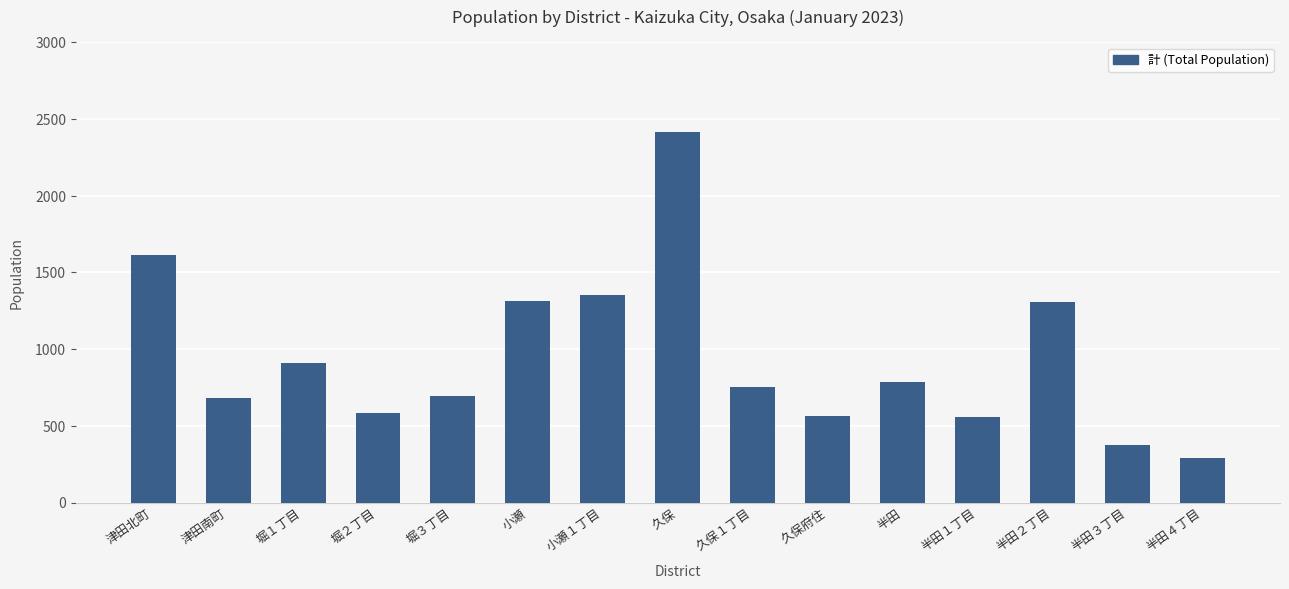

What is the smallest value displayed?

292